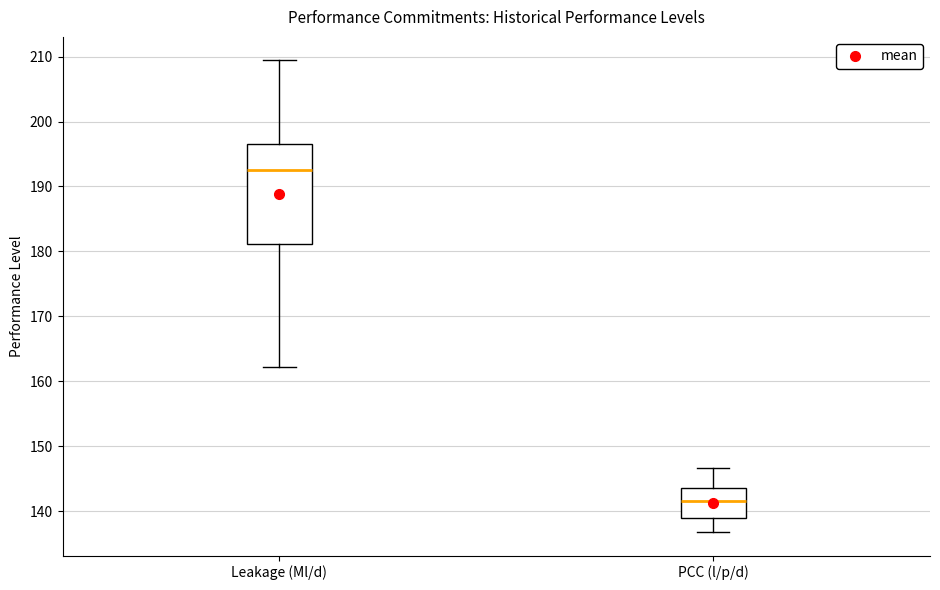

Which box's median line is the lowest?

PCC (l/p/d)